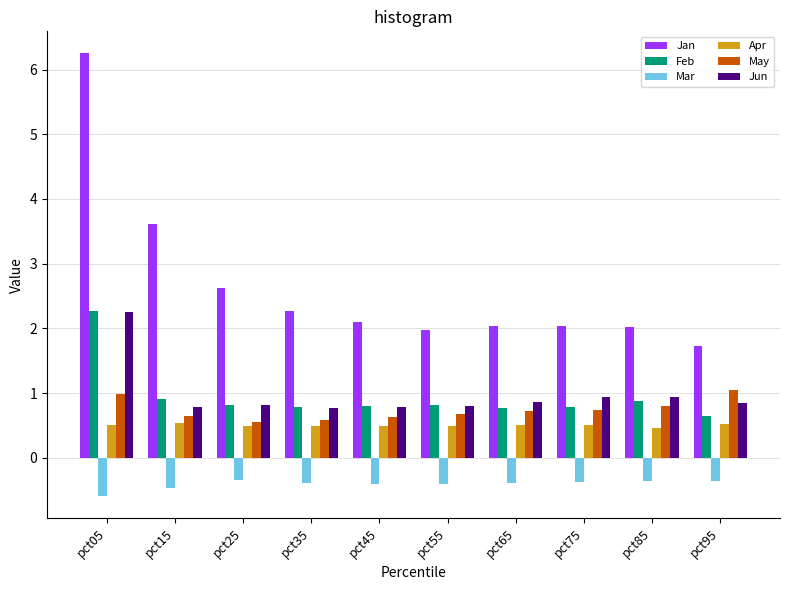

Which series has the largest range (max minus min)?

Jan